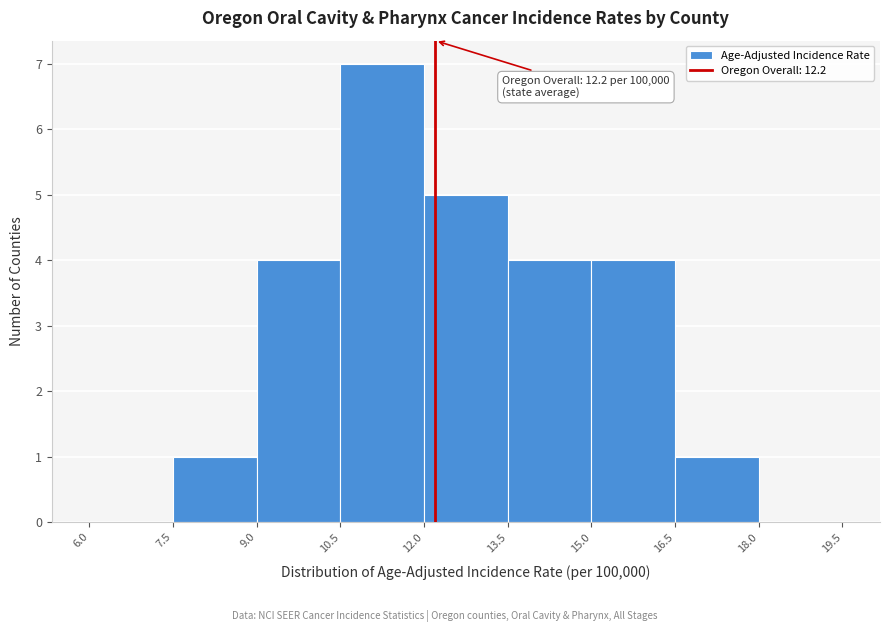

Which range on the x-axis has the tallest bar?

10.5 to 12.0